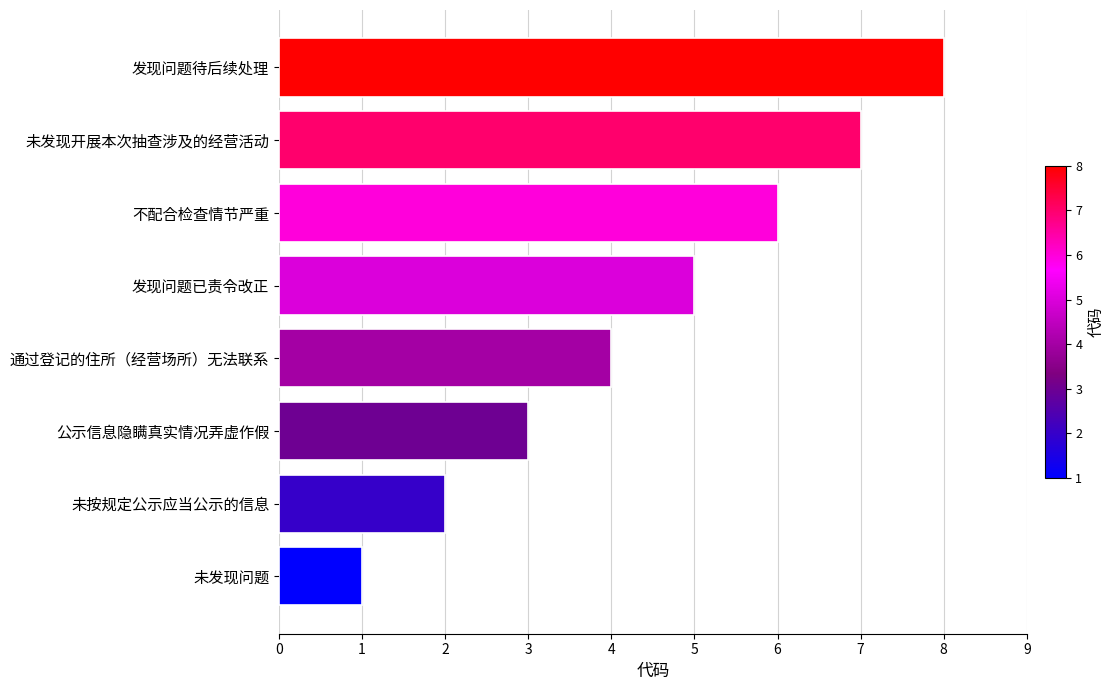

What is the difference between the values at 未发现问题 and 通过登记的住所（经营场所）无法联系?

3